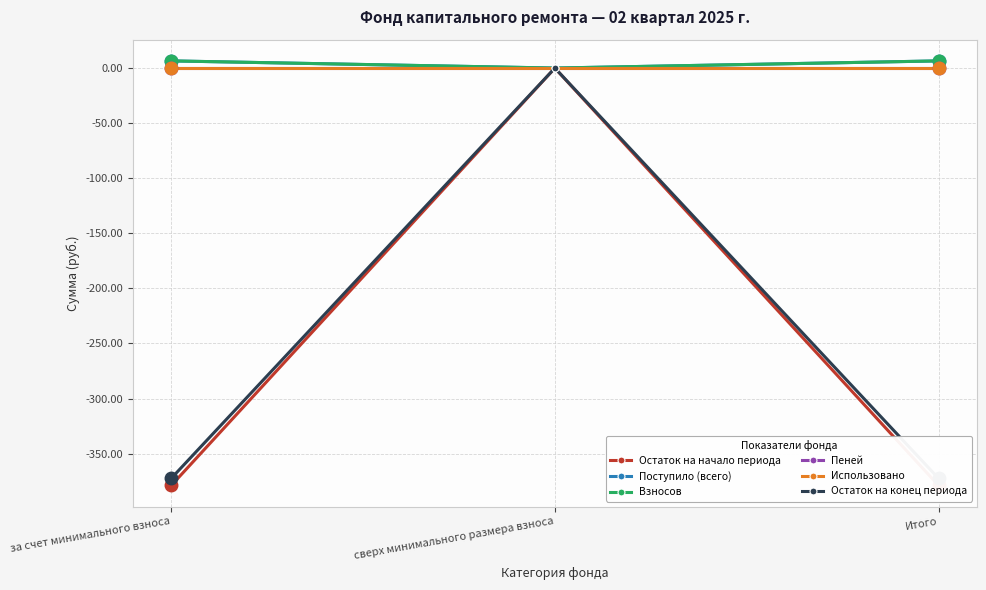

Reading left to right, what are all the values shown in this chart?

Остаток на начало периода: за счет минимального взноса=-378.9	сверх минимального размера взноса=0.0	Итого=-378.9
Поступило (всего): за счет минимального взноса=6.5	сверх минимального размера взноса=0.0	Итого=6.5
Взносов: за счет минимального взноса=6.5	сверх минимального размера взноса=0.0	Итого=6.5
Пеней: за счет минимального взноса=0.0	сверх минимального размера взноса=0.0	Итого=0.0
Использовано: за счет минимального взноса=0.0	сверх минимального размера взноса=0.0	Итого=0.0
Остаток на конец периода: за счет минимального взноса=-372.4	сверх минимального размера взноса=0.0	Итого=-372.4